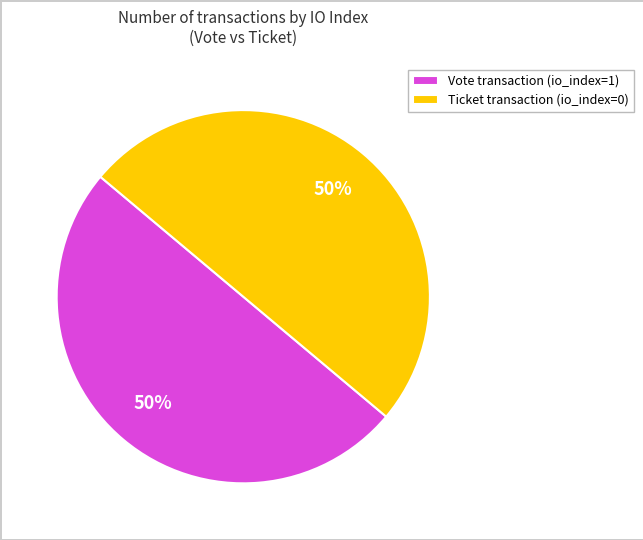

To the nearest percent, what is the average slice percentage?

50%